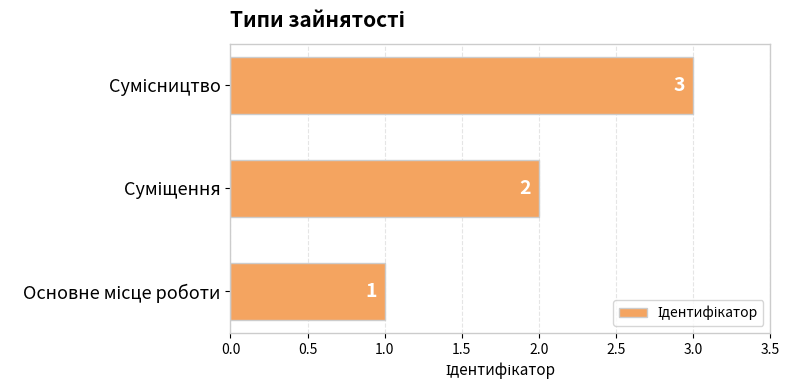

What is the maximum value shown in the chart?

3